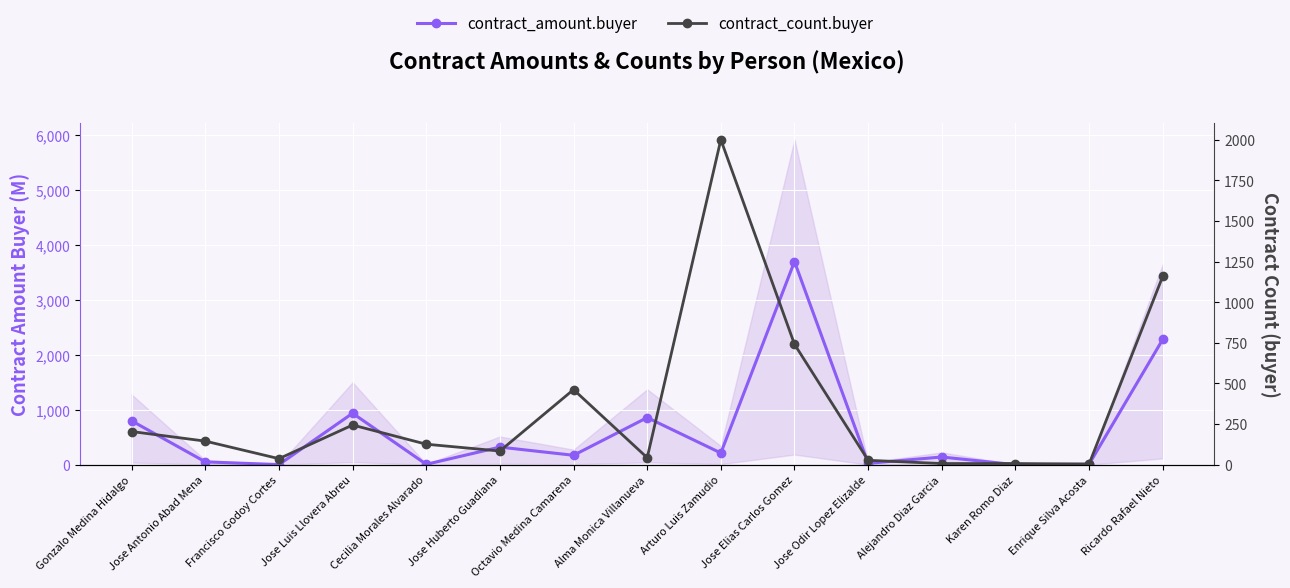

What is the label of the 2nd point from the left?

Jose Antonio Abad Mena